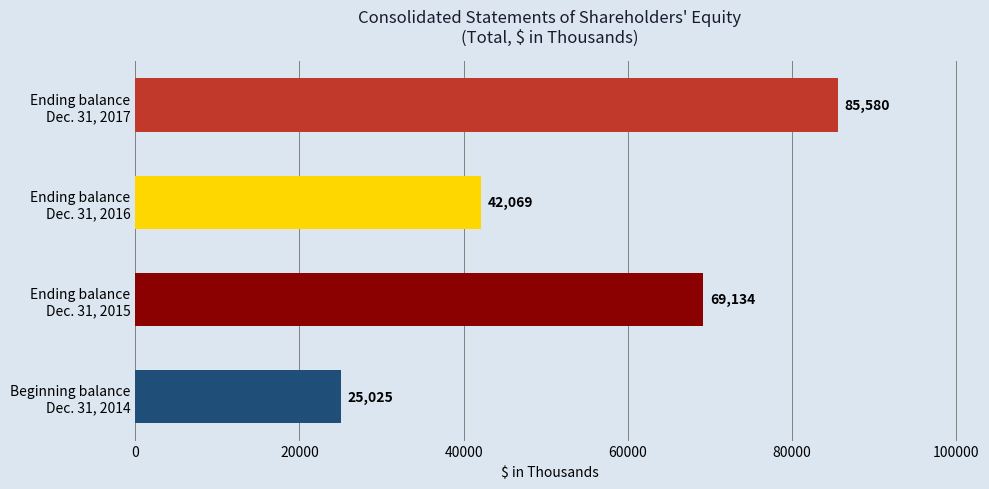

How many bars are there in total?

4